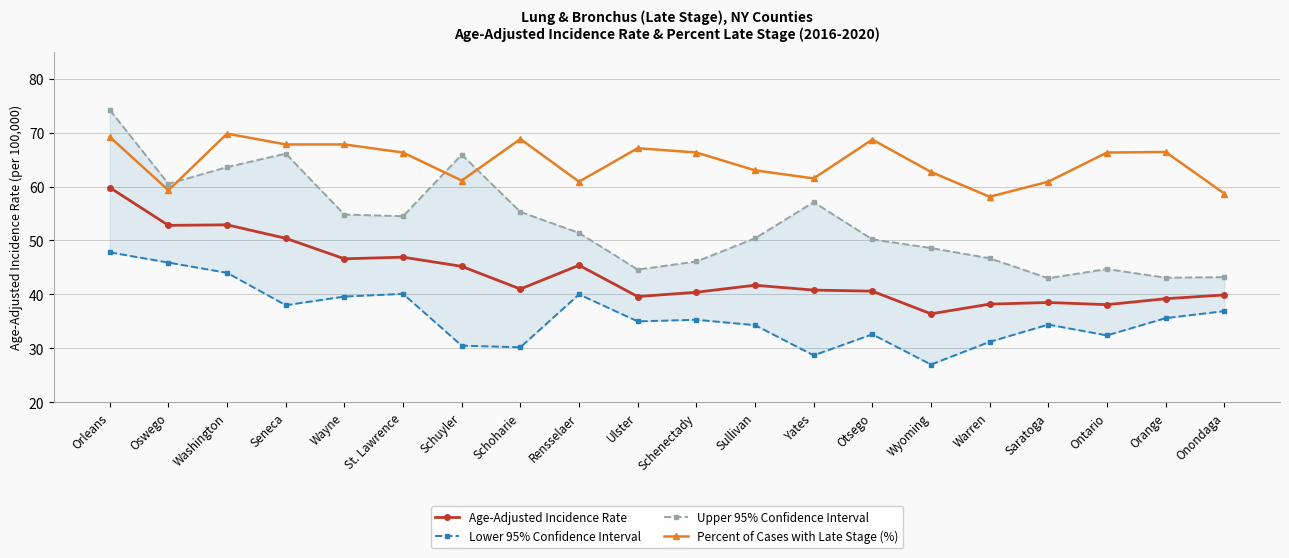

How many data points in Upper 95% Confidence Interval are above 51?

10